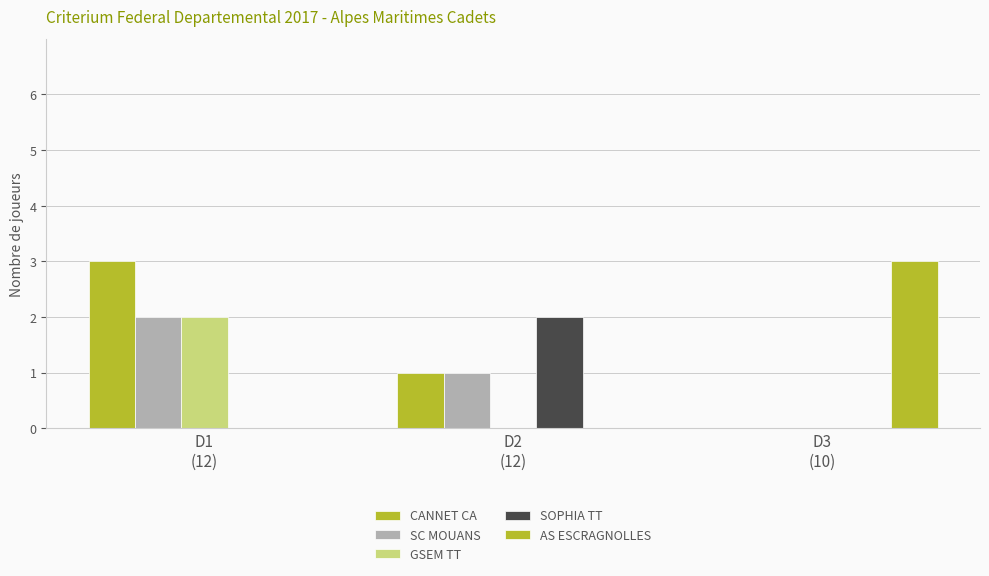

Which series changed the most between D1
(12) and D2
(12)?

CANNET CA